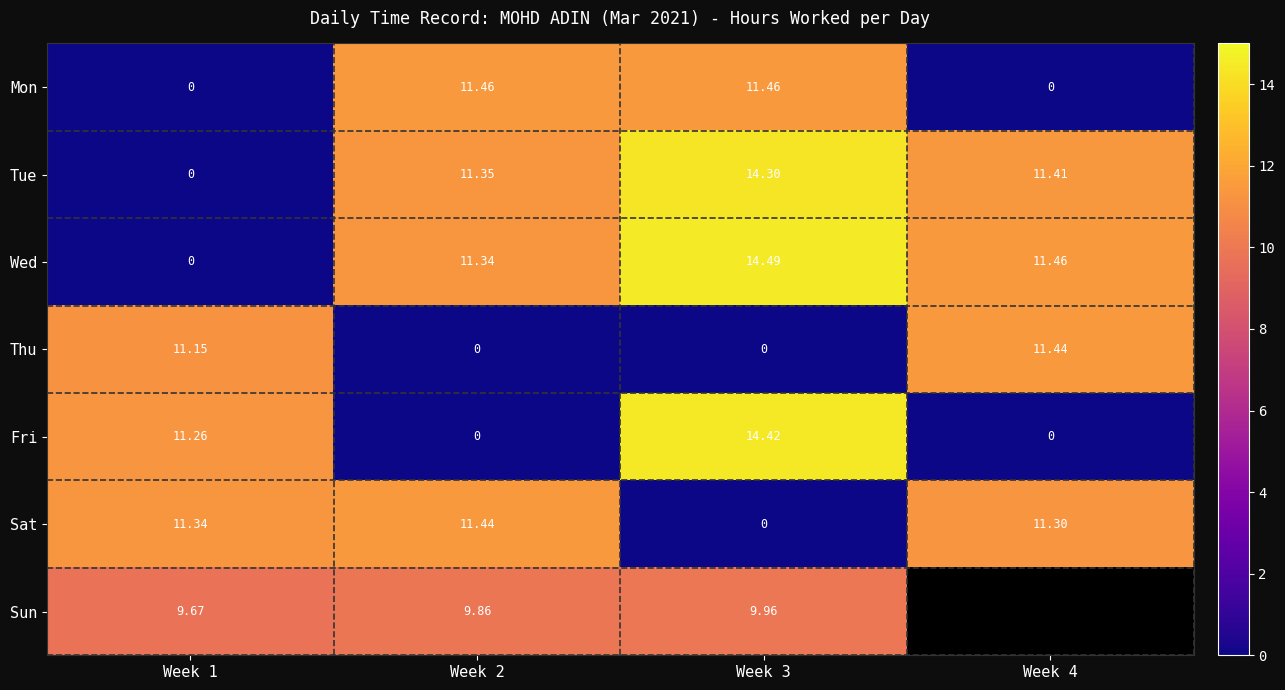

True or false: Wed has a value of 5.7 at Week 1.

False